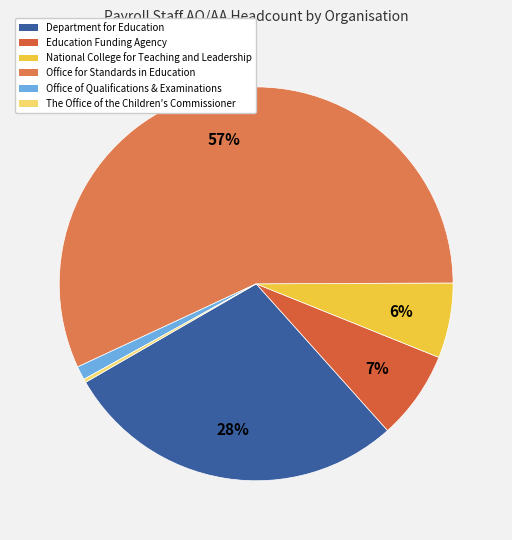

Count the number of slices in the pie.

6